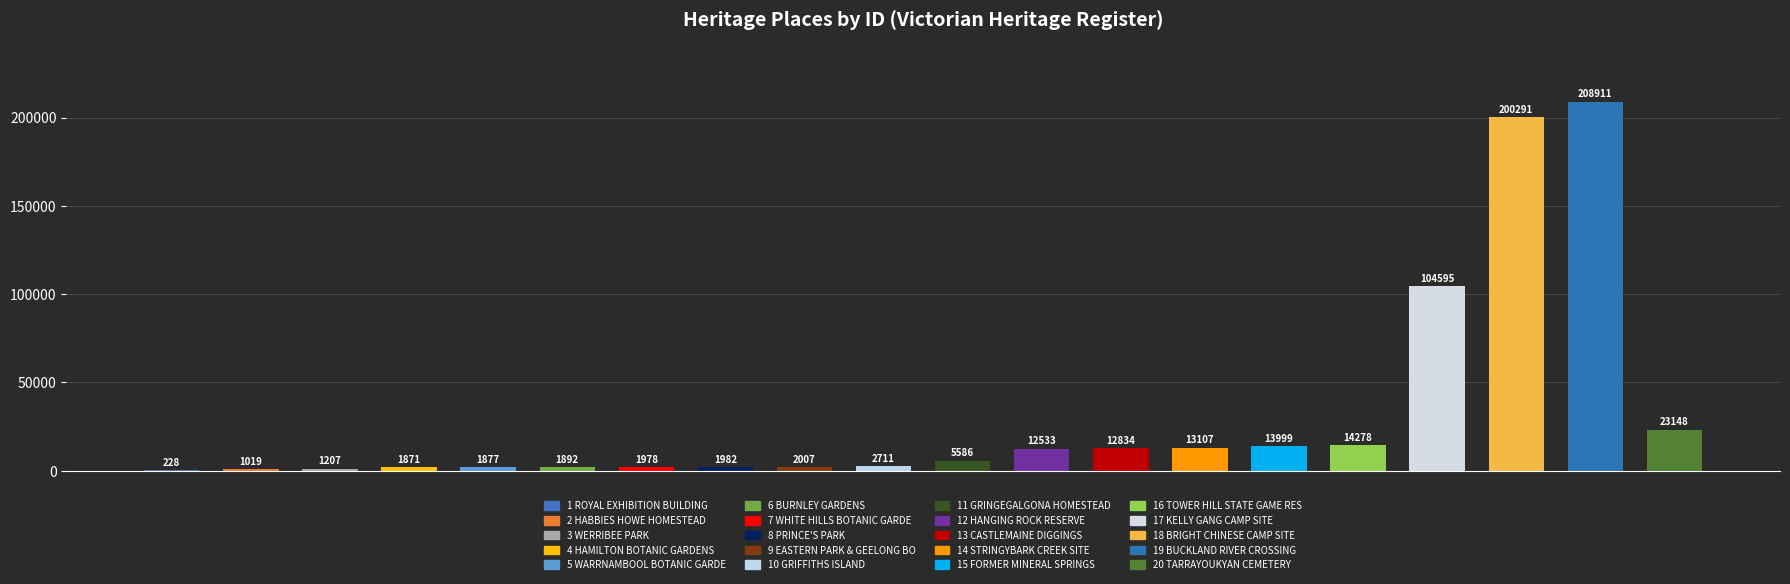

Reading left to right, list all the values displayed in this chart.

228	1019	1207	1871	1877	1892	1978	1982	2007	2711	5586	12533	12834	13107	13999	14278	104595	200291	208911	23148